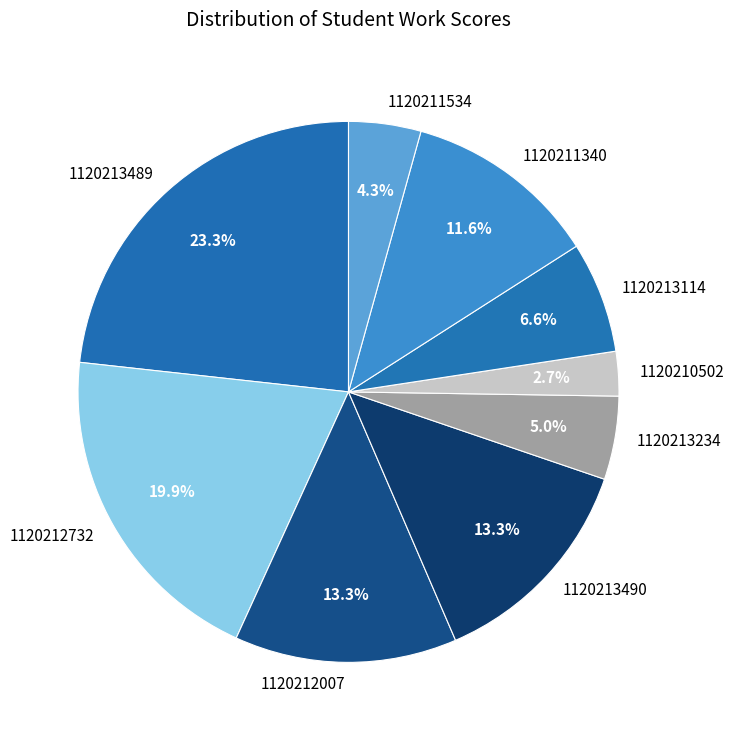

Which has a higher value, 1120212732 or 1120213234?

1120212732